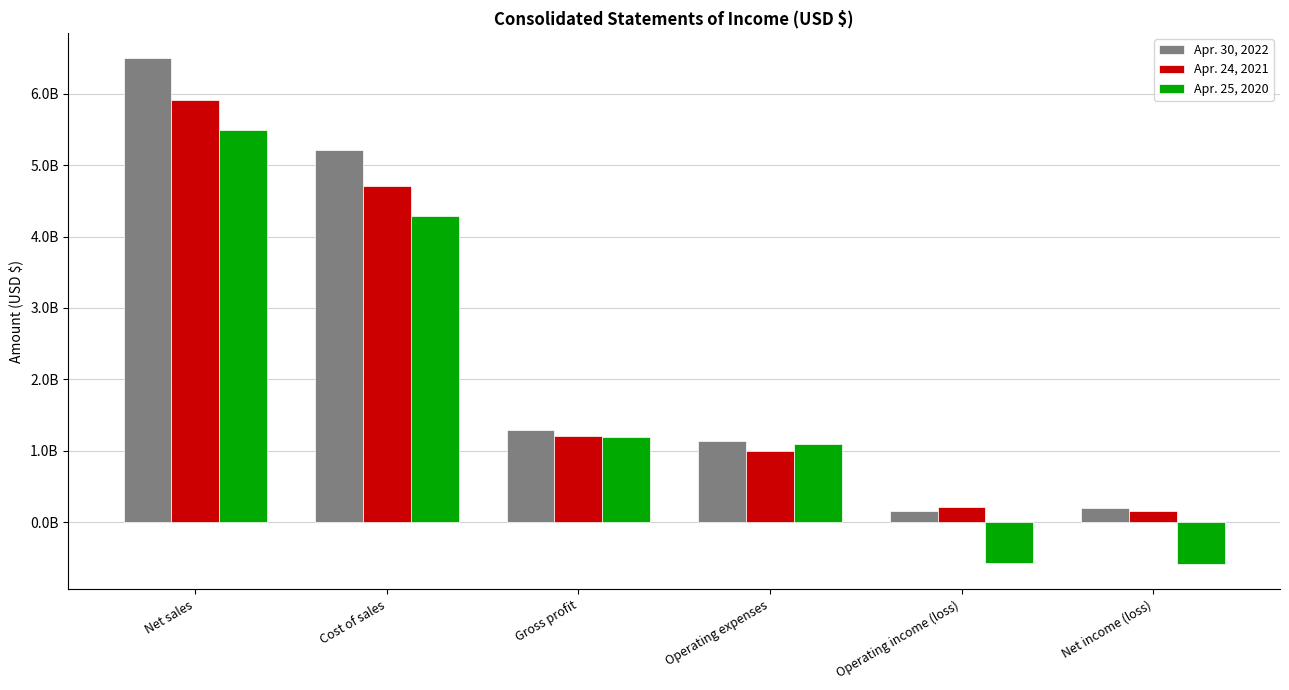

At which category does the chart reach its peak across all series?

Net sales